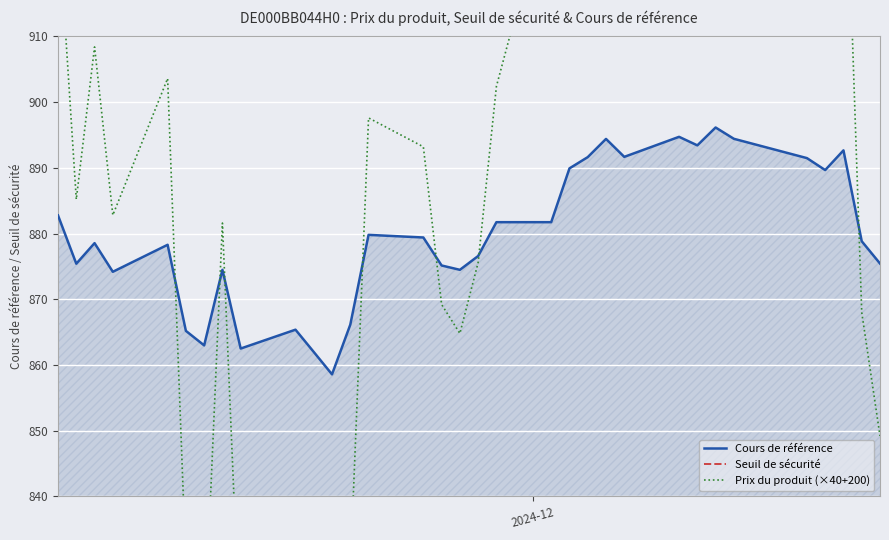

What is the lowest value of the Cours de référence series?

858.6